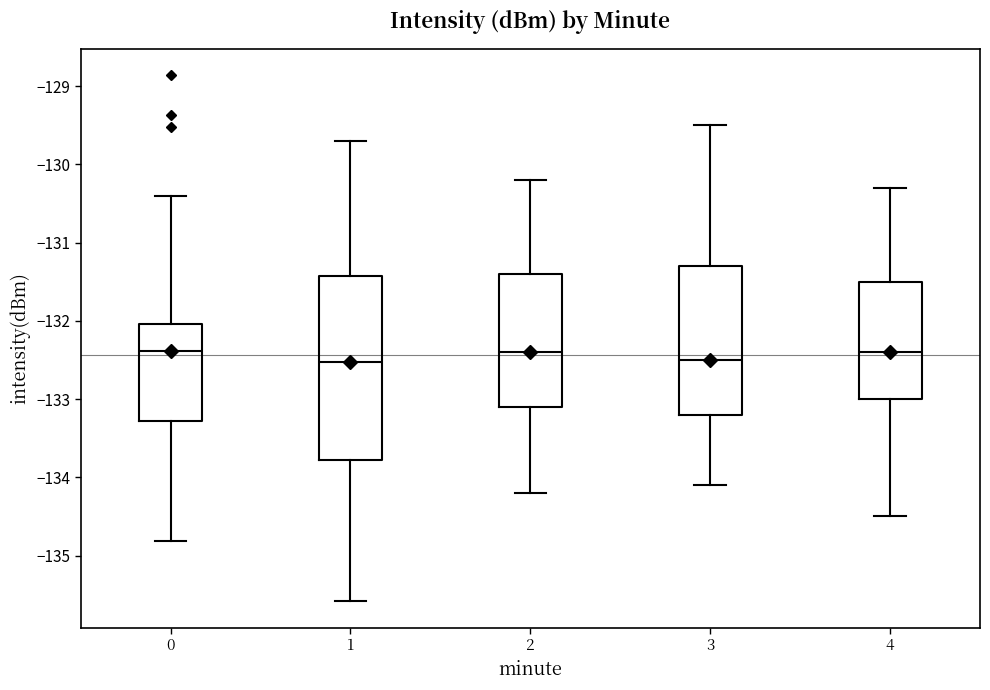

Where does the upper whisker of the box at x = 0 end on the y-axis? The values are not printed on the chart, so give them approximately, as read against the axis.

-130.4